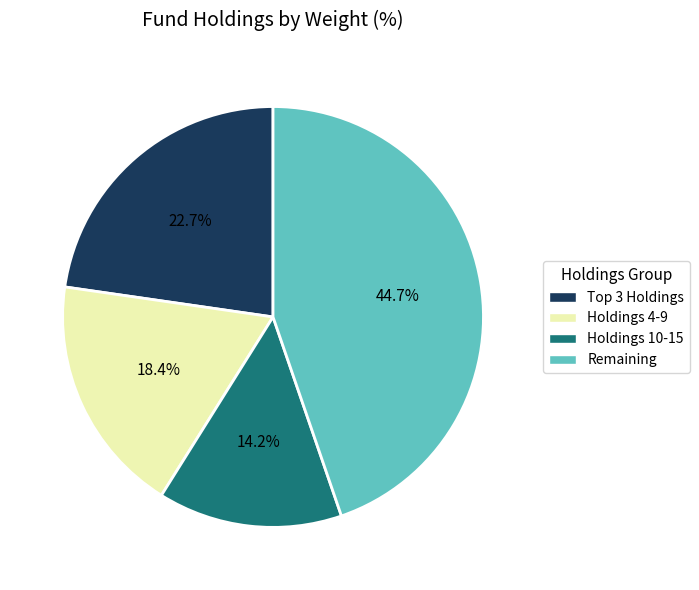

Between Holdings 10-15 and Remaining, which is larger?

Remaining